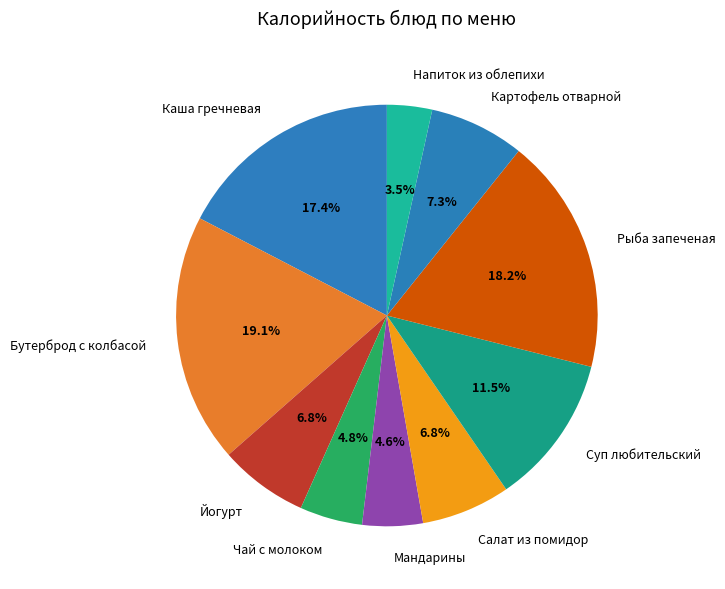

Does Рыба запеченая account for over 50% of the chart?

No